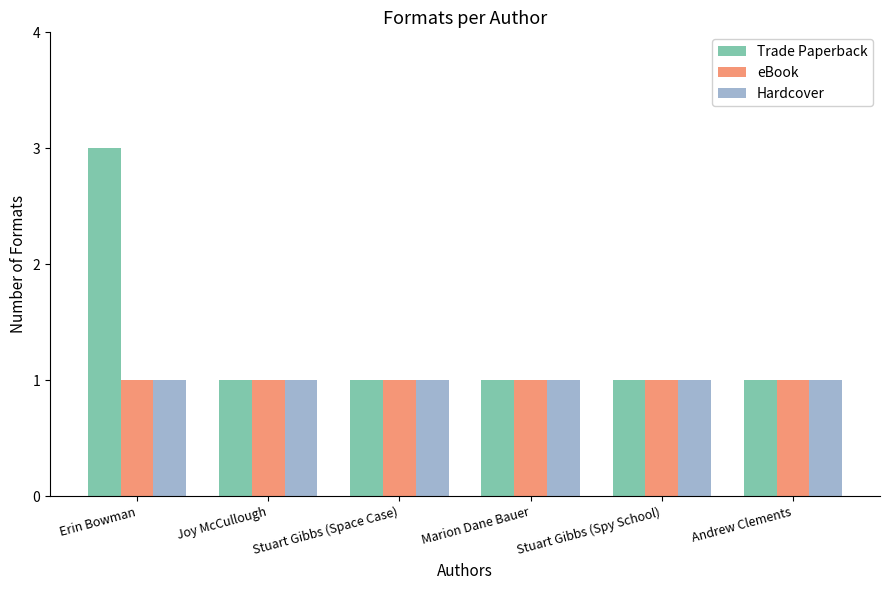

Is it true that Hardcover equals 2 at Erin Bowman?

False